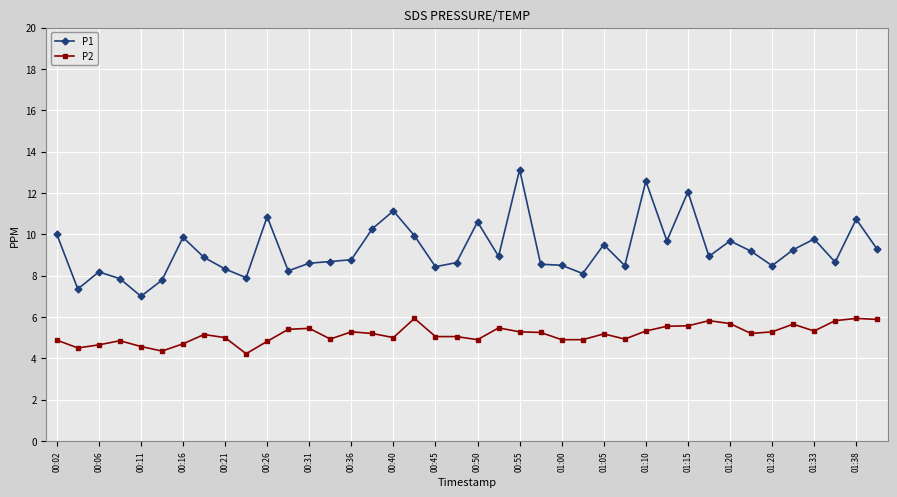

Rank the series by their maximum value, from lowest to highest.

P2, P1